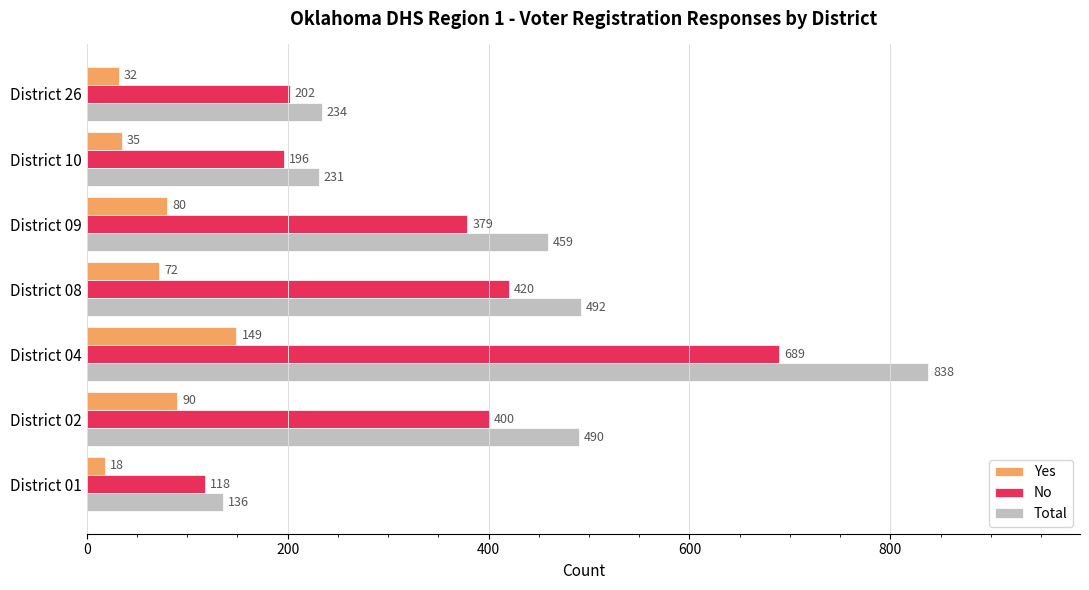

List the series in order of their overall mean, highest first.

Total, No, Yes